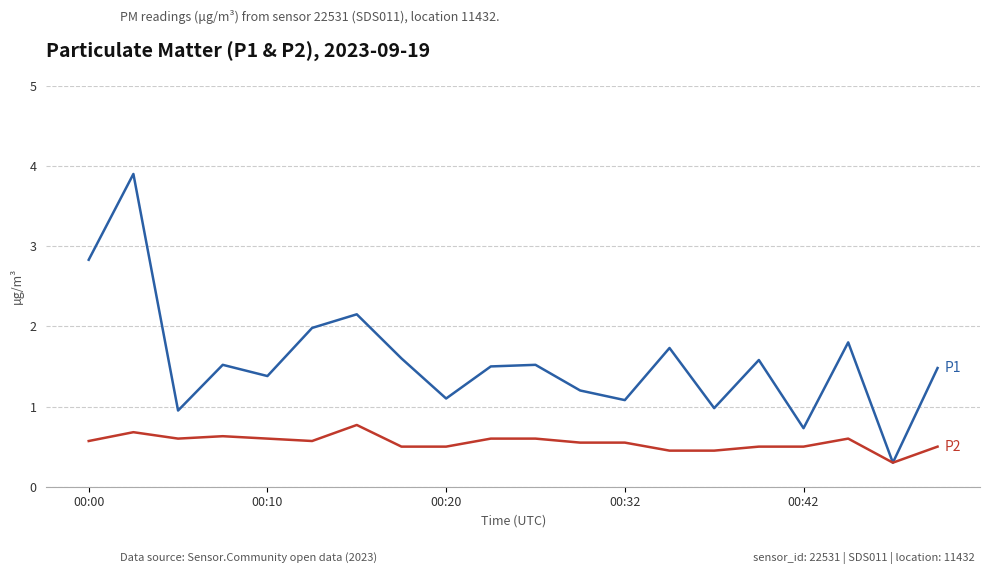

What is the smallest value displayed?

0.3